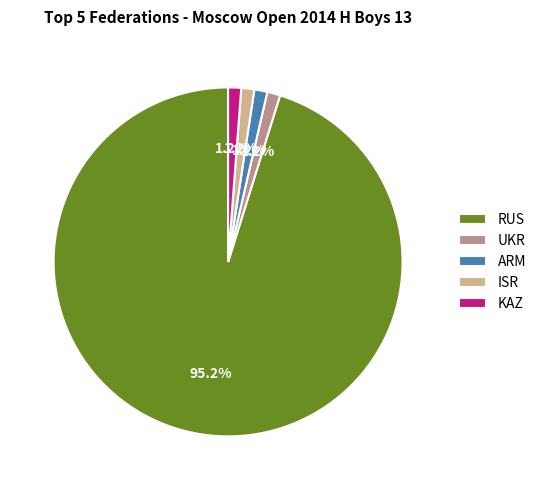

Count the number of slices in the pie.

5